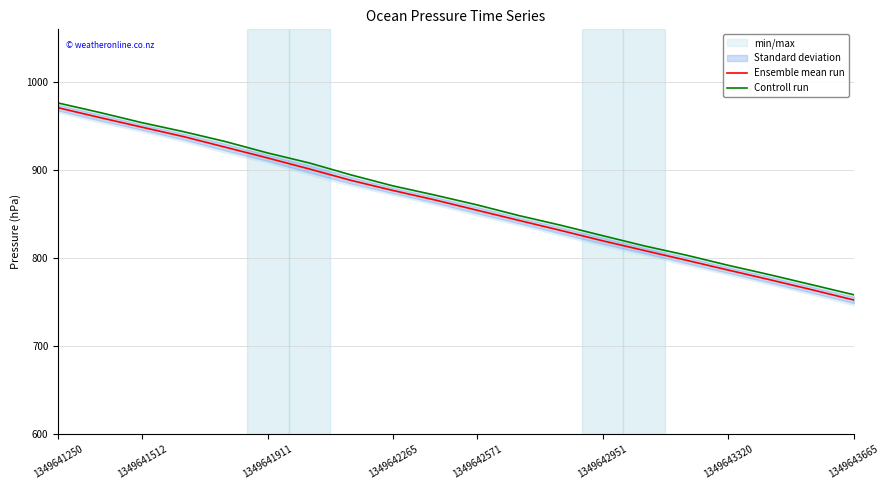

Which category has the lowest value in the Ensemble mean run series?

1349643665